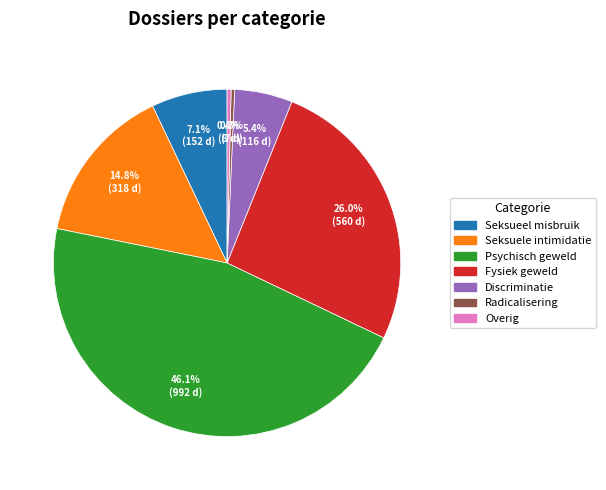

Is it true that Seksueel misbruik is 7% of the pie?

True